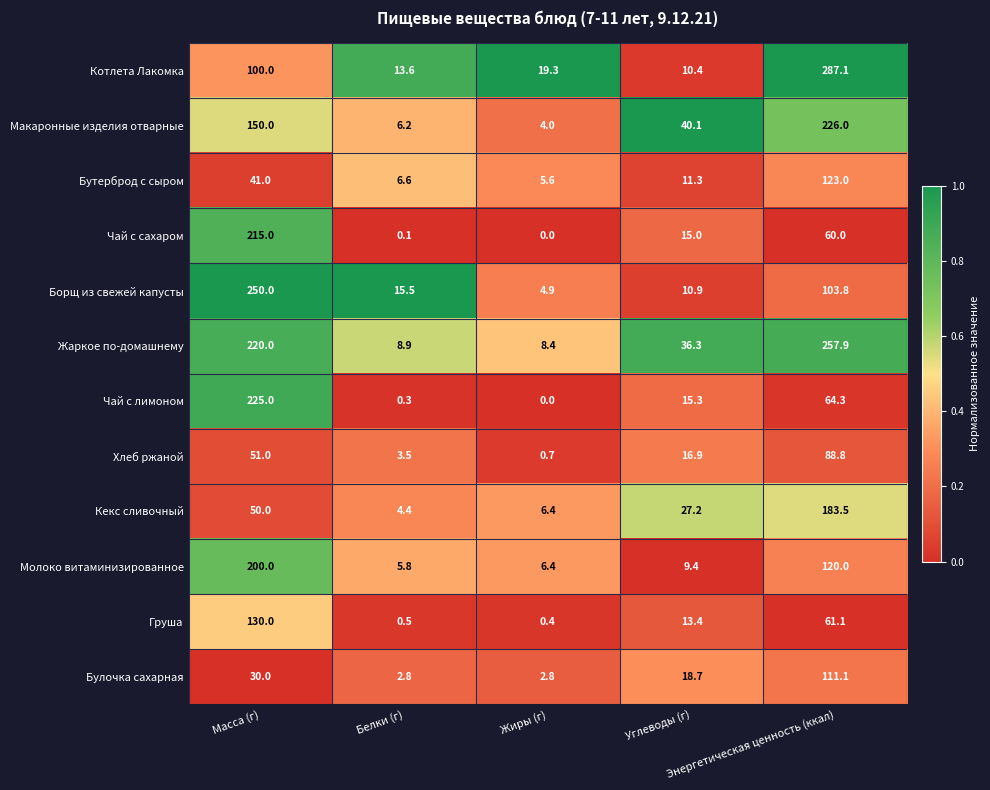

Which series has the largest range (max minus min)?

Котлета Лакомка